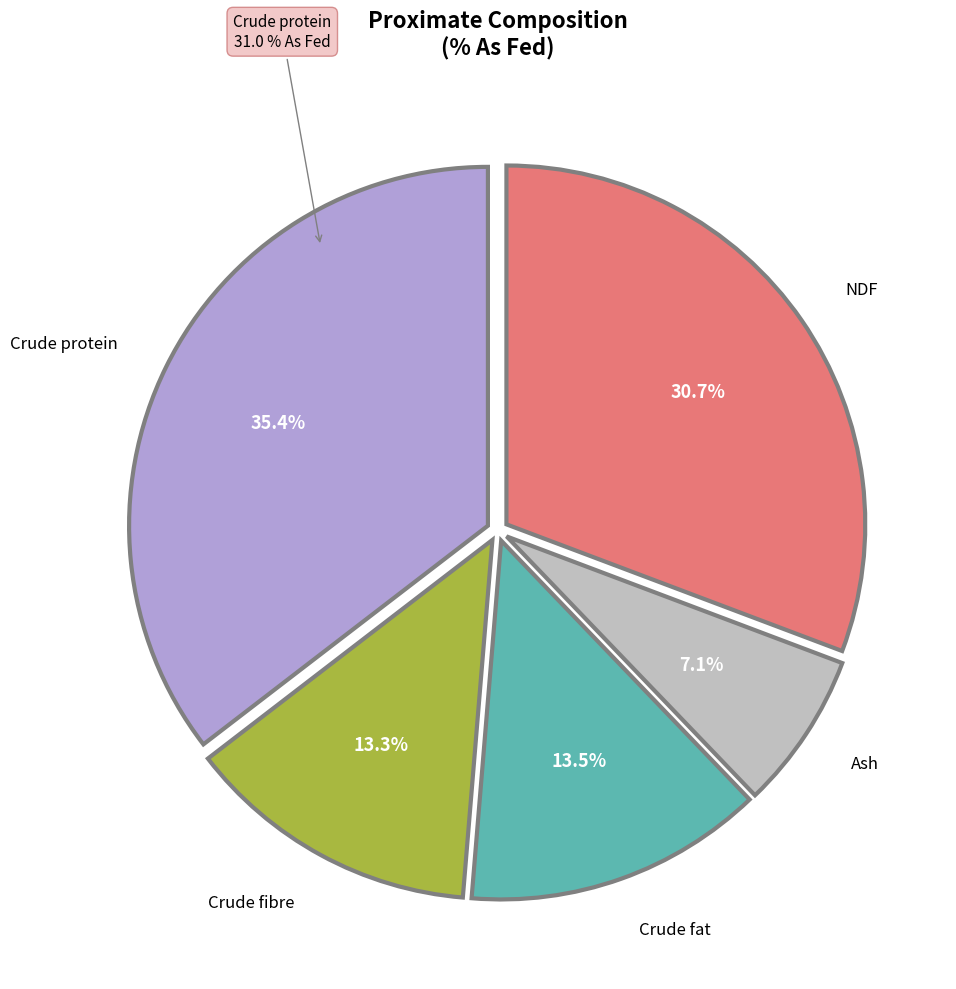

Do Ash and Crude fibre together represent more than half of the pie?

No